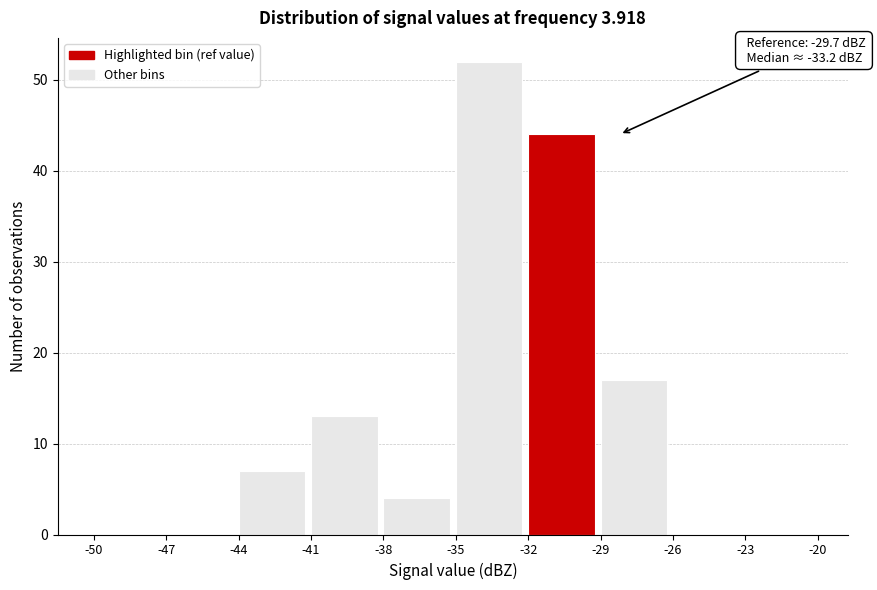

Which range on the x-axis has the tallest bar?

-35 to -32